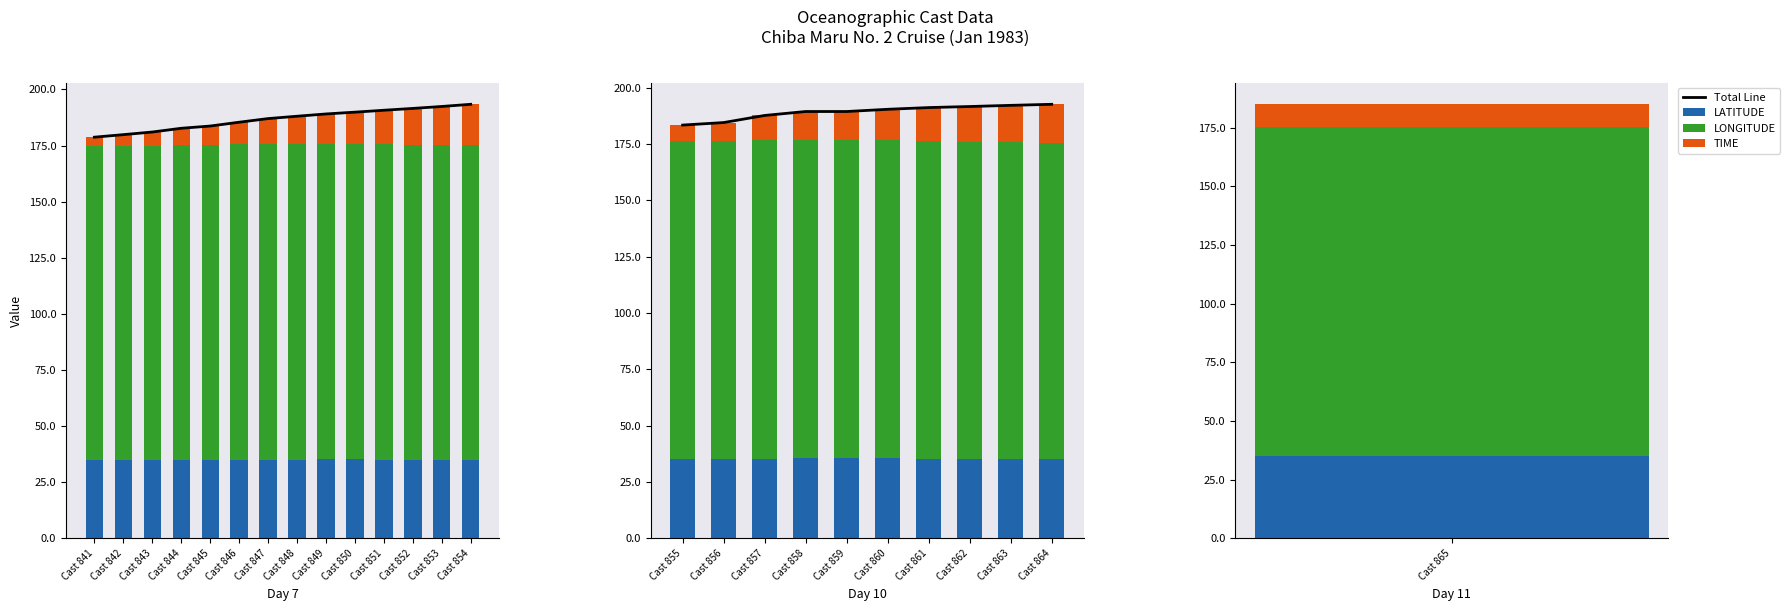

Does the chart contain stacked bars?

No